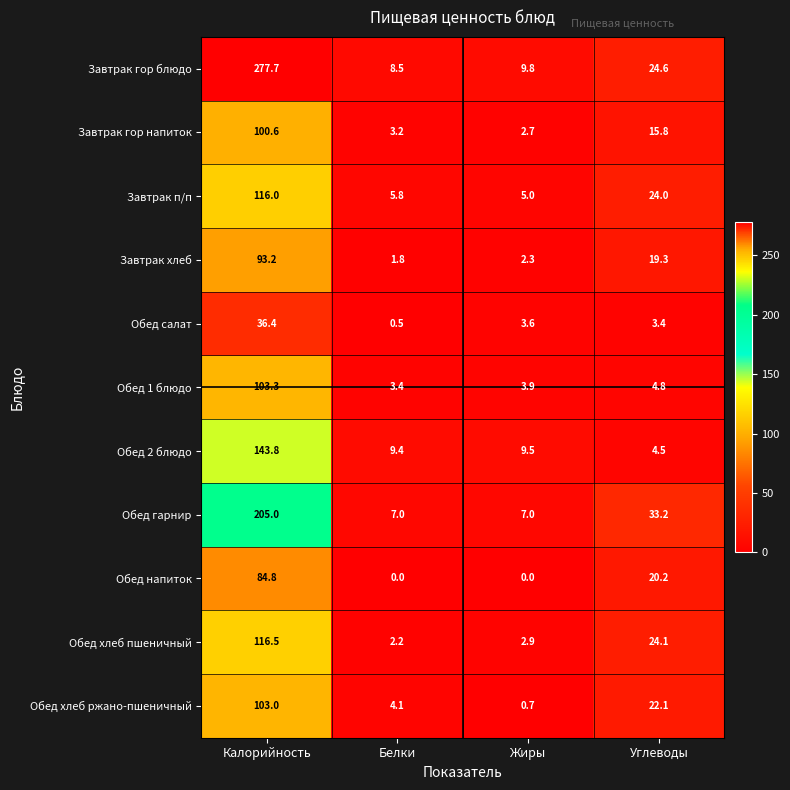

Between Калорийность and Углеводы, which series saw the biggest shift?

Завтрак гор блюдо